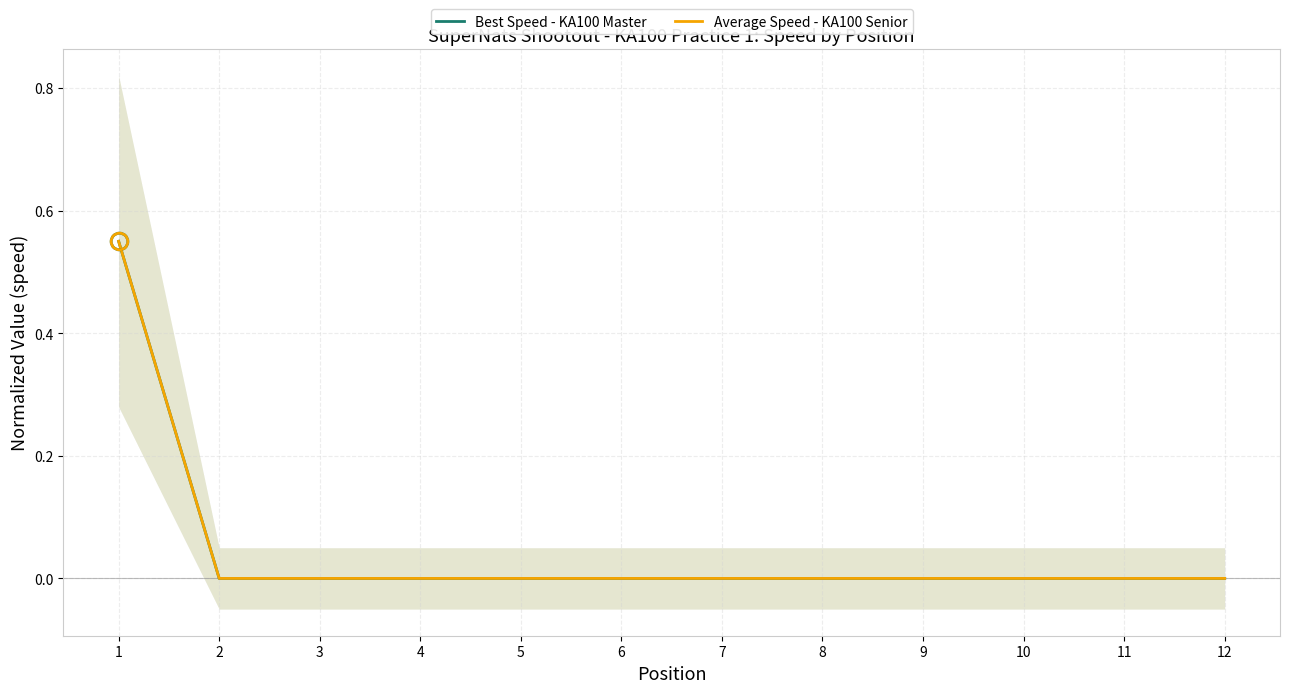

At which category is the sum across all series the highest?

1